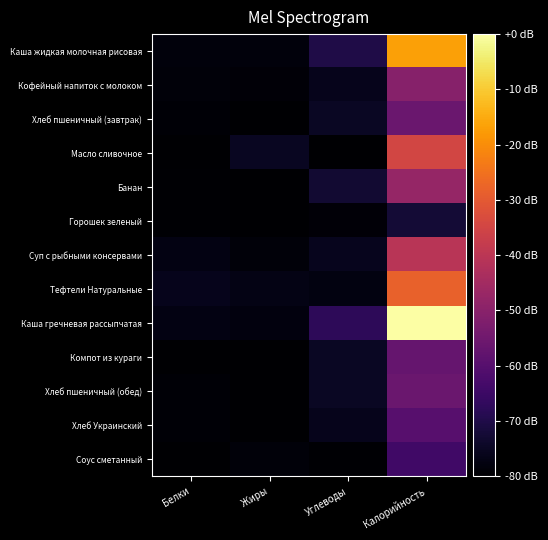

At which category is the sum across all series the highest?

Калорийность